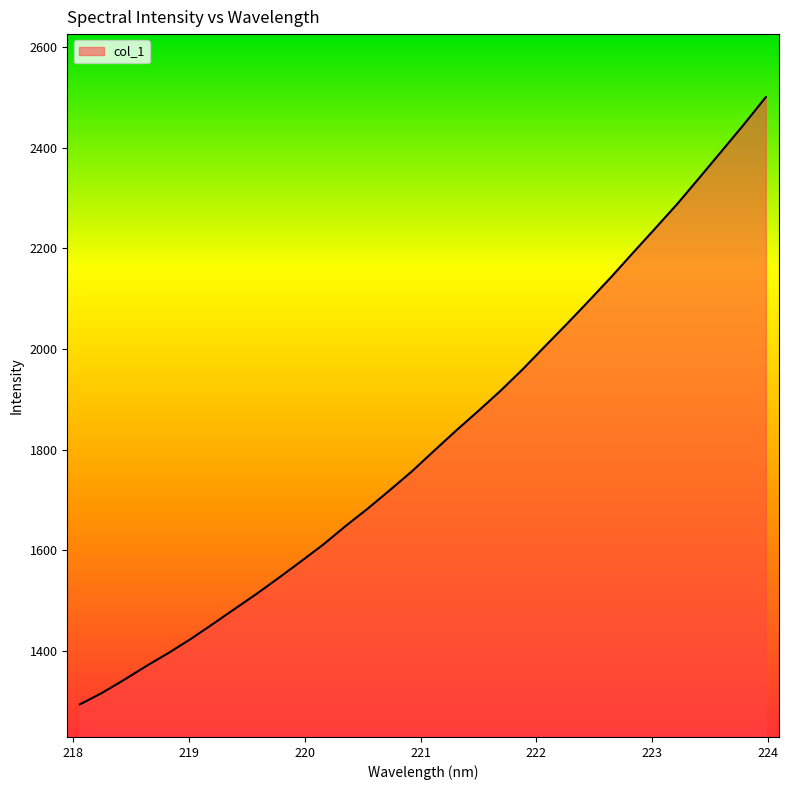

What is the difference between the maximum and minimum values?

1206.3